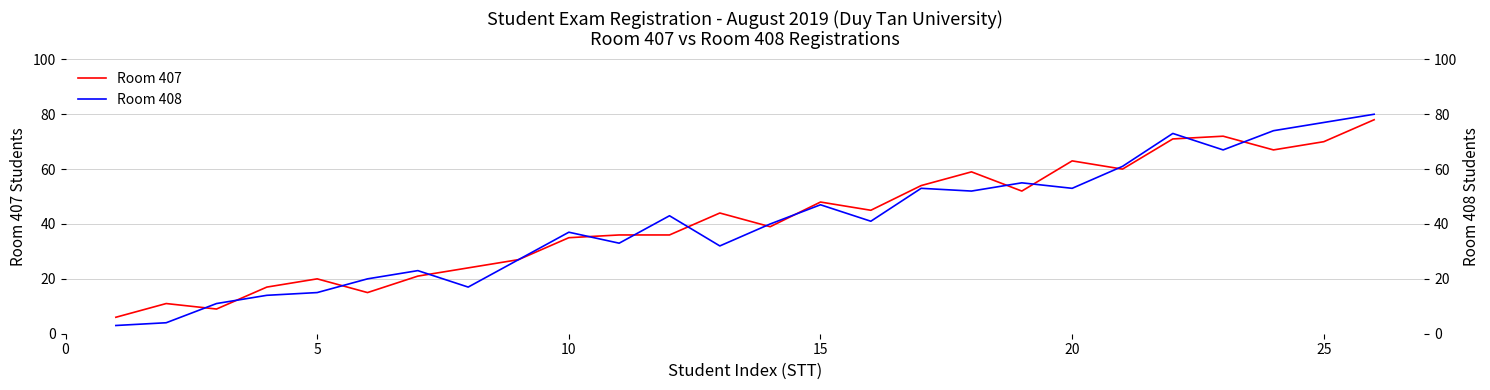

True or false: Room 408 and Room 407 cross at least once.

True